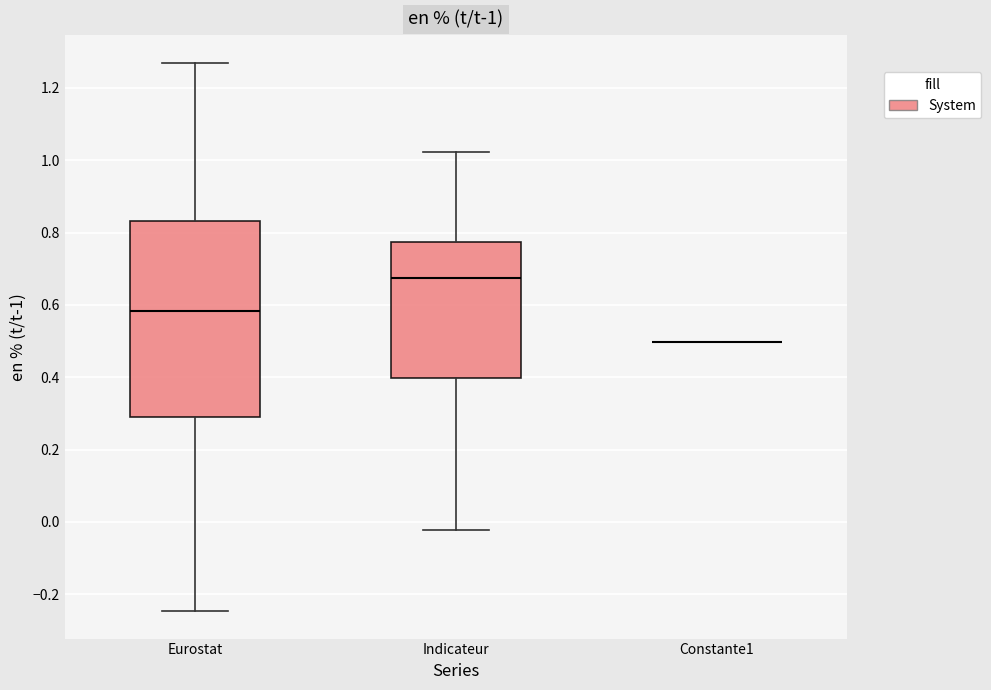

Which box is the tallest, from its lower edge to its upper edge?

Eurostat